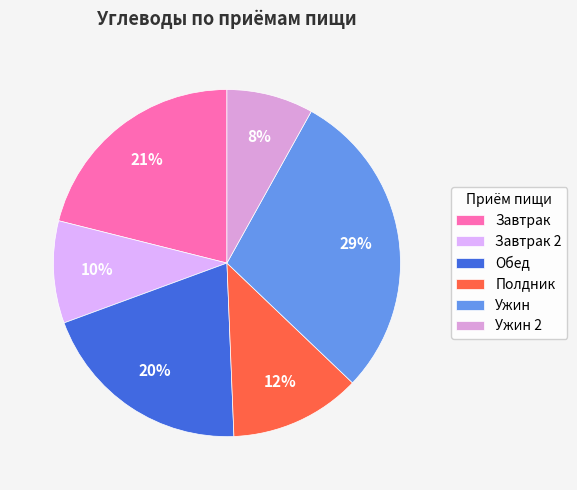

To the nearest percent, what is the difference between the largest and smallest slice percentages?

21%